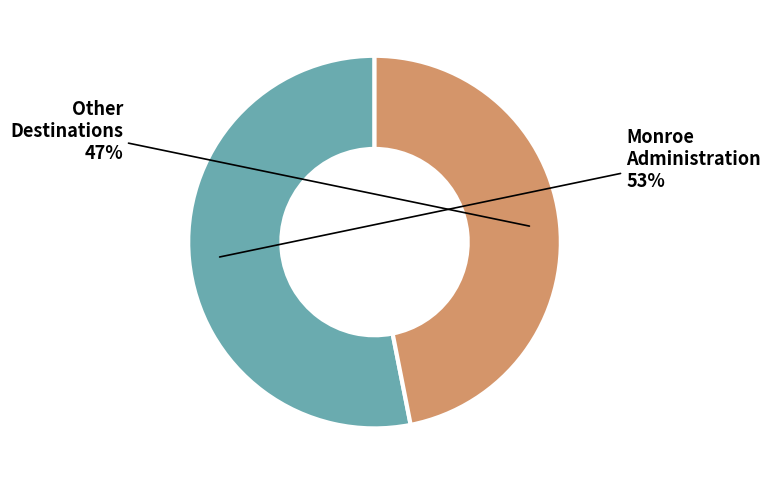

Is there any slice that represents more than half of the pie?

Yes